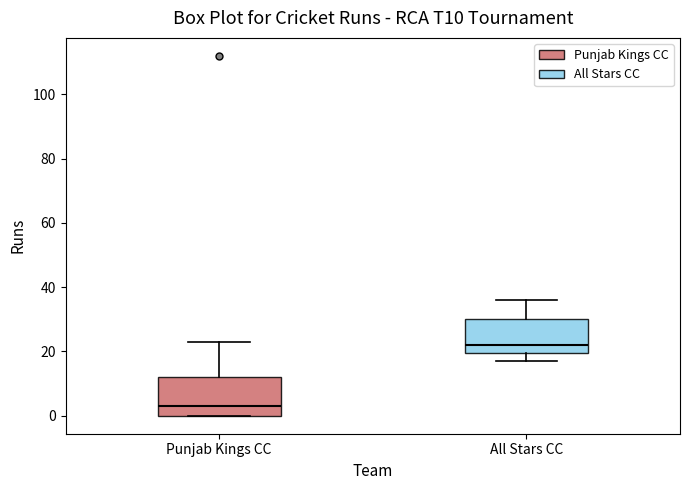

Reading left to right, transcribe this box plot: for each box, give where its median line is, the range the box spans, and where its two whiskers end, as read against the y-axis. The values are not printed on the chart, so give them approximately, as read against the axis.

Punjab Kings CC: median 4, box 0 to 12, whiskers 0 to 24
All Stars CC: median 22, box 20 to 30, whiskers 18 to 36